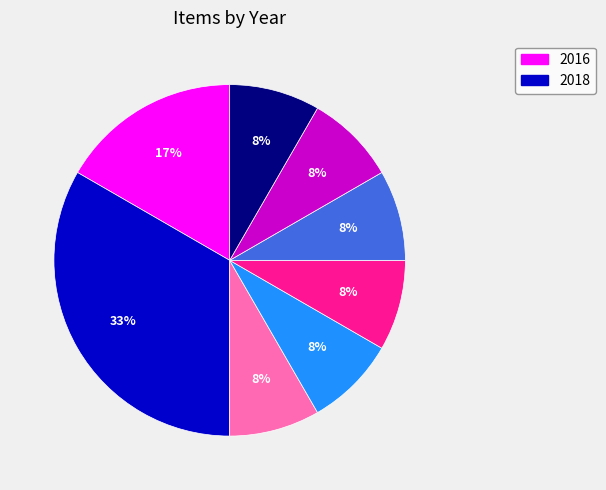

Is there any slice that represents more than half of the pie?

No